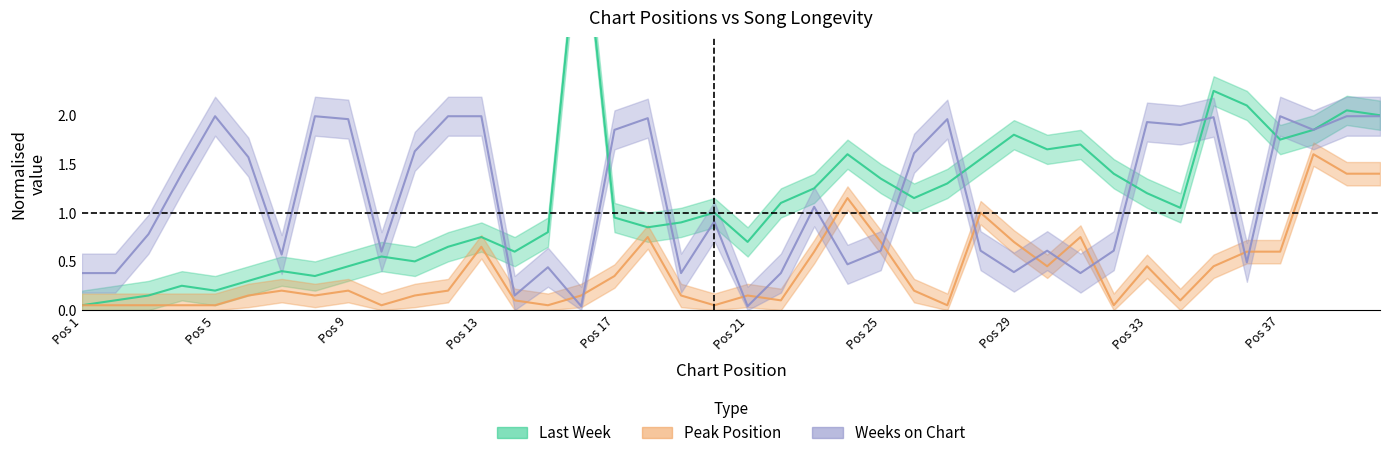

What is the lowest value of the Last Week series?

0.1